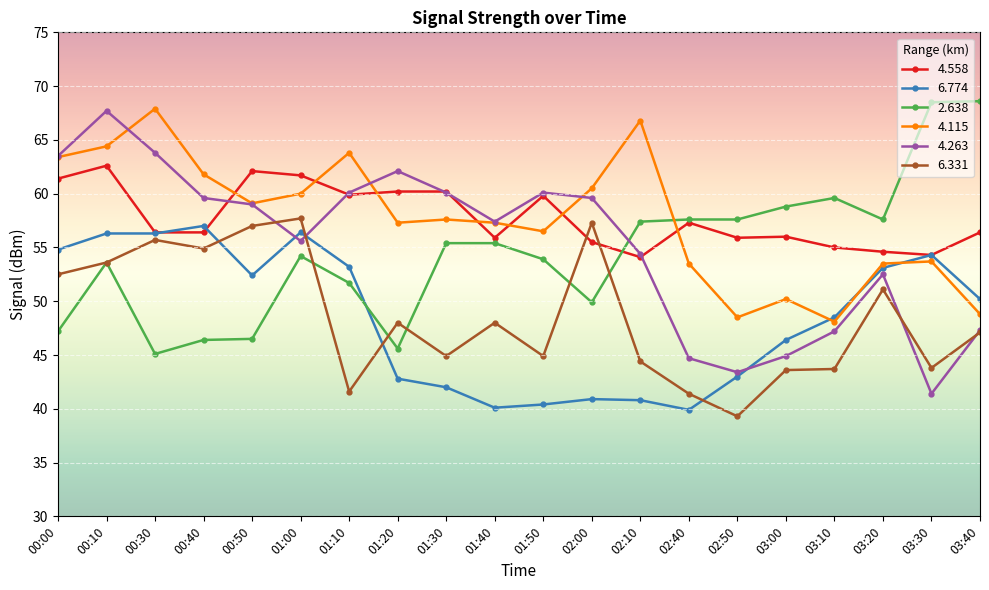

At which category does 4.115 reach its first local peak?

00:30